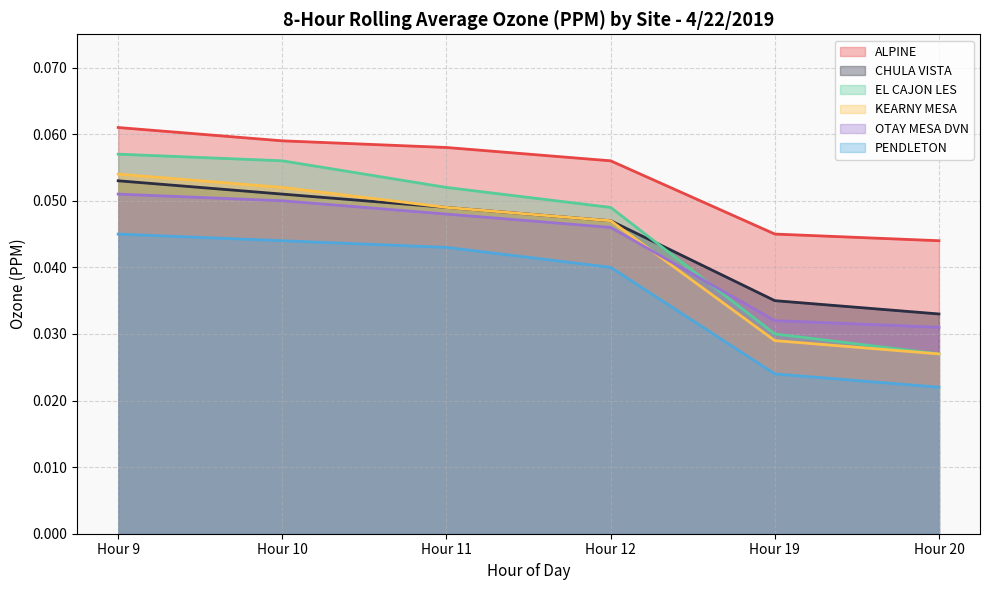

Reading left to right, what are all the values shown in this chart?

ALPINE: 0.1	0.1	0.1	0.1	0.0	0.0
CHULA VISTA: 0.1	0.1	0.0	0.0	0.0	0.0
EL CAJON LES: 0.1	0.1	0.1	0.0	0.0	0.0
KEARNY MESA: 0.1	0.1	0.0	0.0	0.0	0.0
OTAY MESA DVN: 0.1	0.1	0.0	0.0	0.0	0.0
PENDLETON: 0.0	0.0	0.0	0.0	0.0	0.0